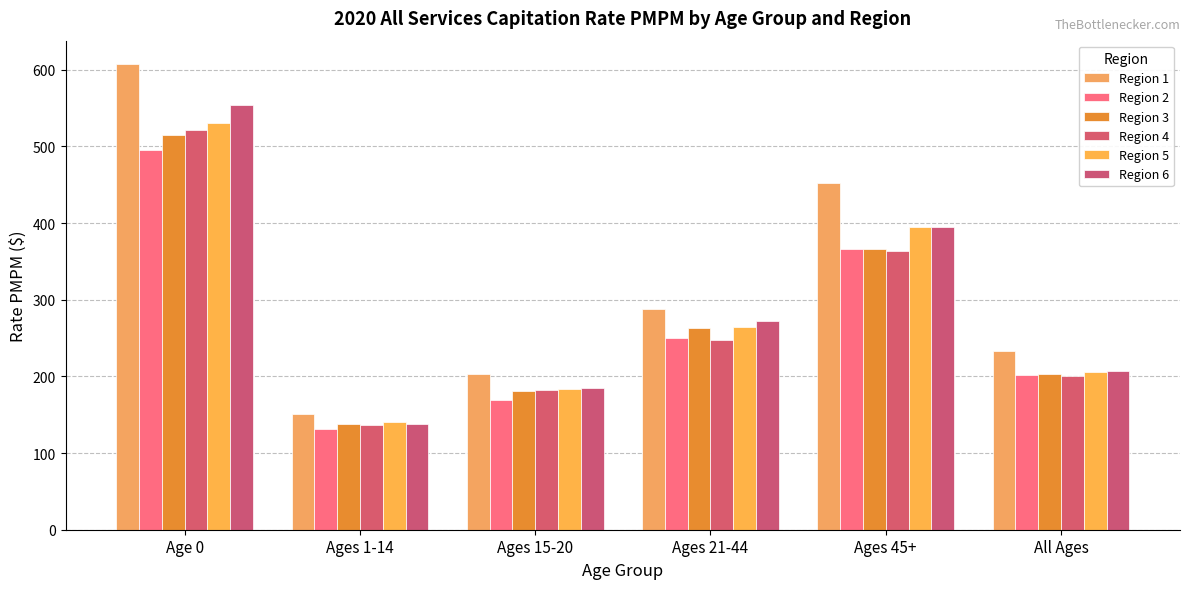

Rank the categories by Region 4 value from lowest to highest.

Ages 1-14, Ages 15-20, All Ages, Ages 21-44, Ages 45+, Age 0